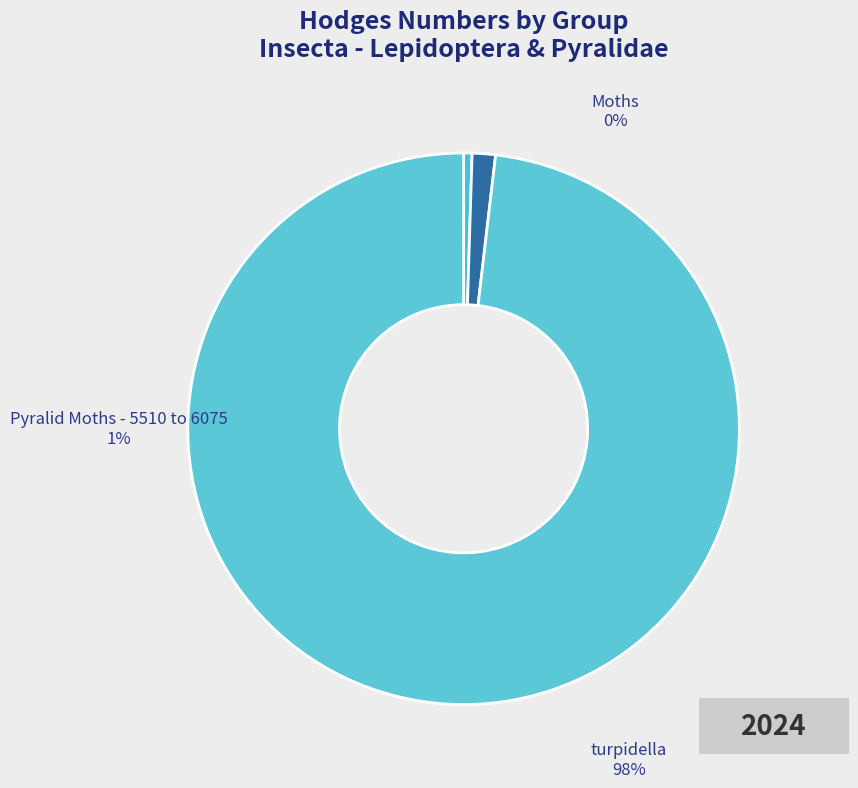

Which slice is the smallest?

Moths